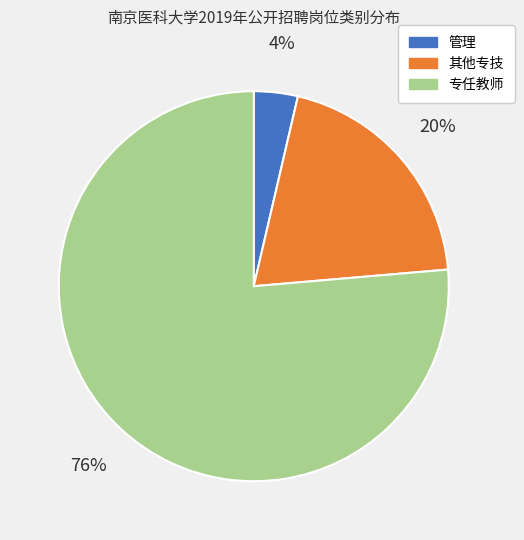

To the nearest percent, what percentage of the pie is 管理?

4%